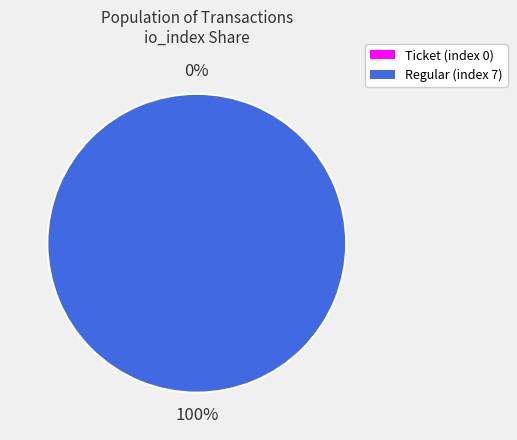

Which category has the biggest portion of the pie?

Regular (index 7)